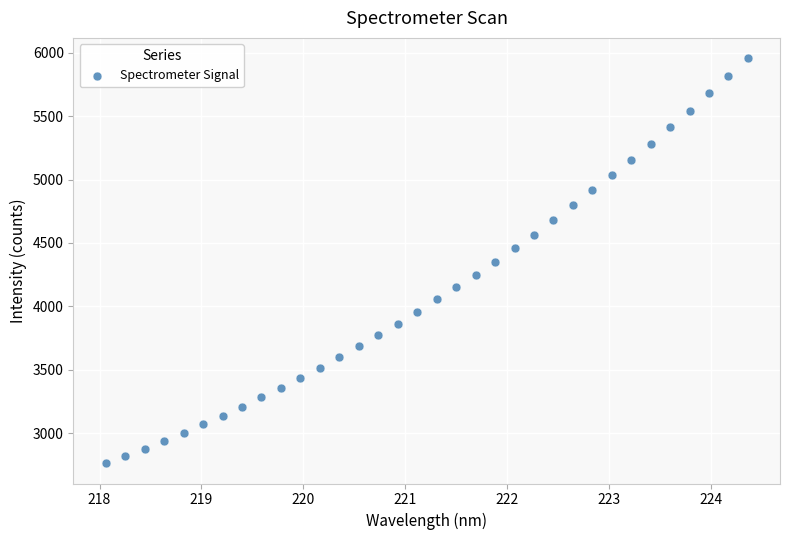

What is the range of X values (max minus min)?

6.3